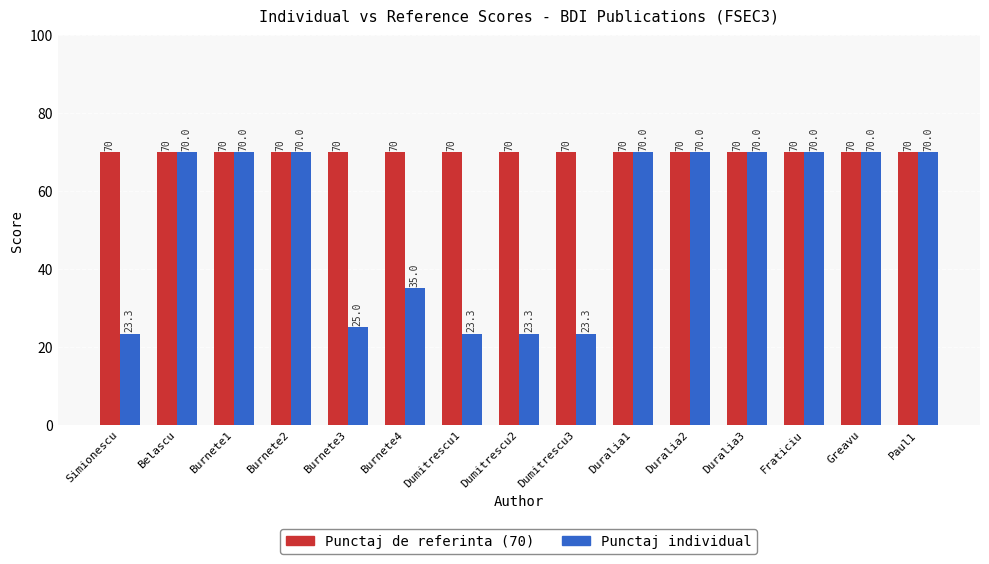

What is the spread (max minus min) of values at Burnete4?

35.0